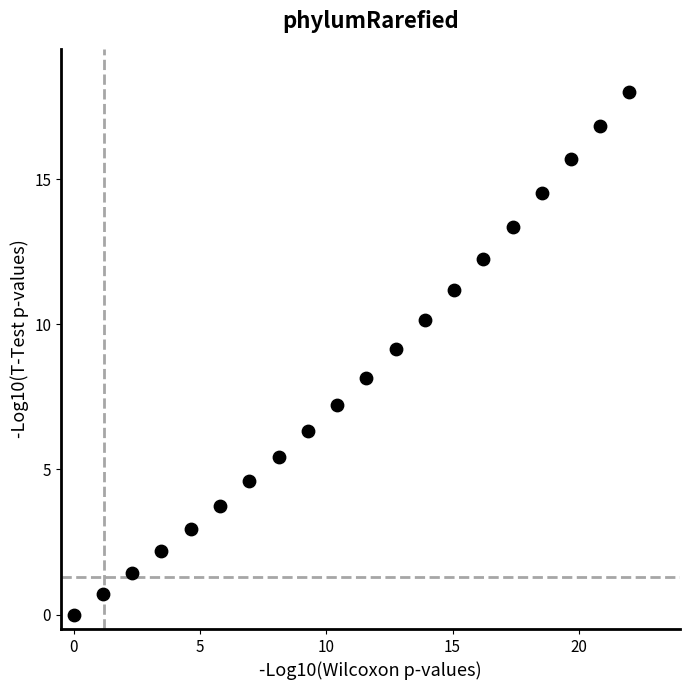

What is the range of Y values (max minus min)?

18.0